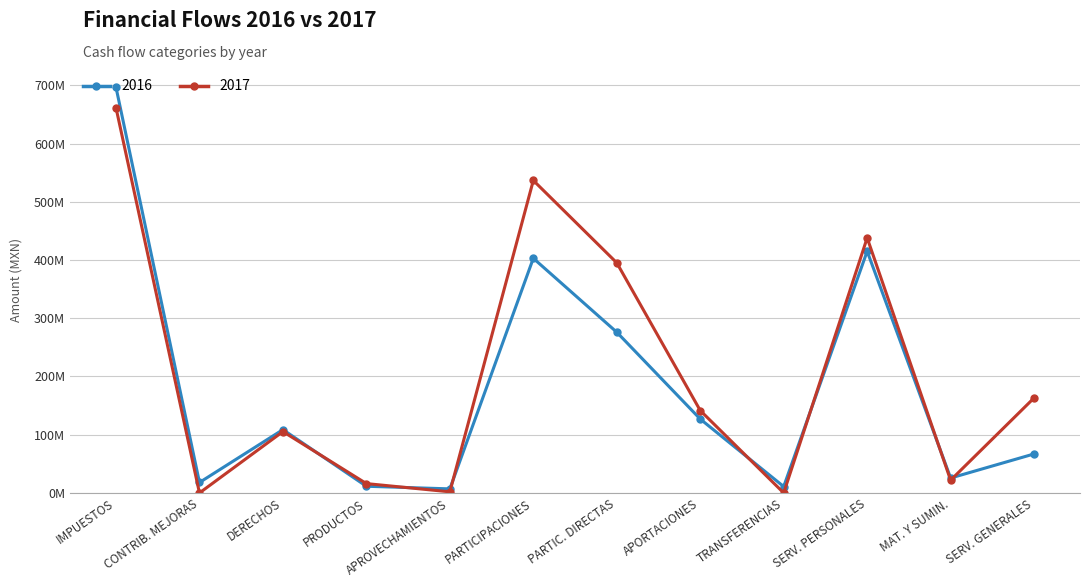

In 2016, how many points are lower than both neighbors (excluding endpoints)?

4